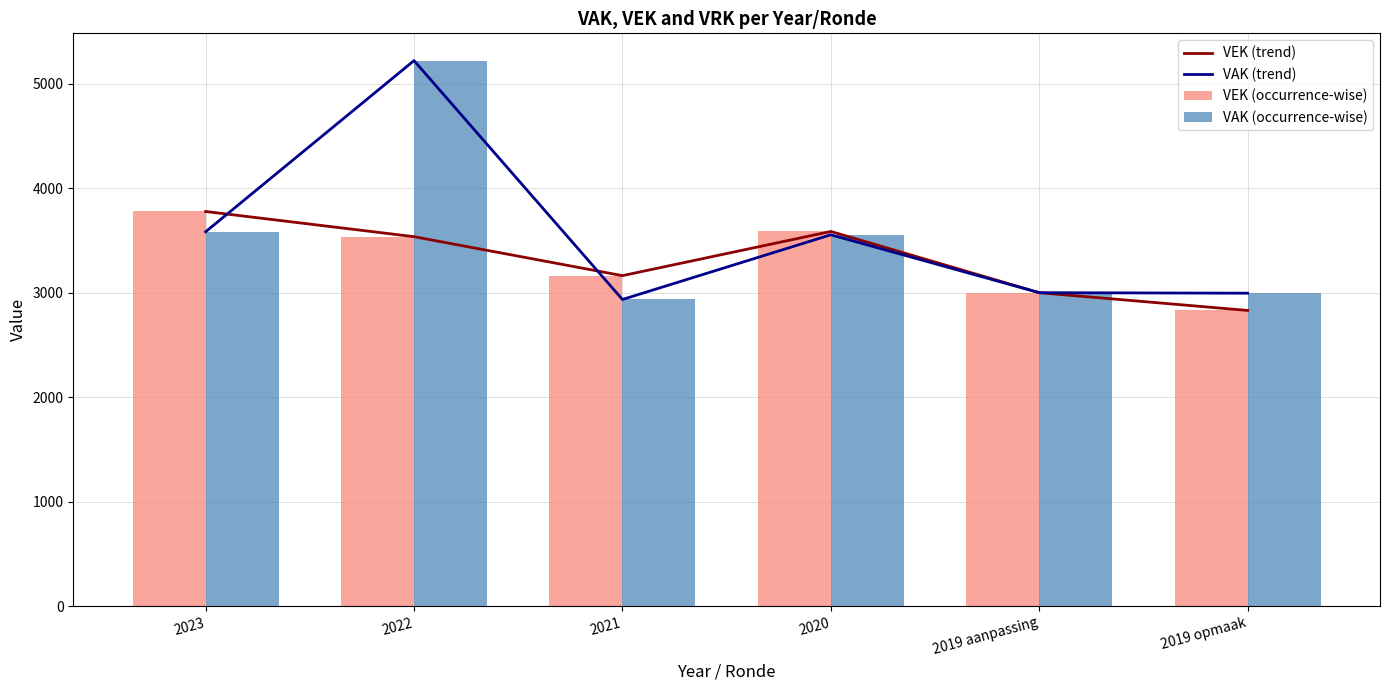

How many data points in VEK (trend) are less than 3537?

3